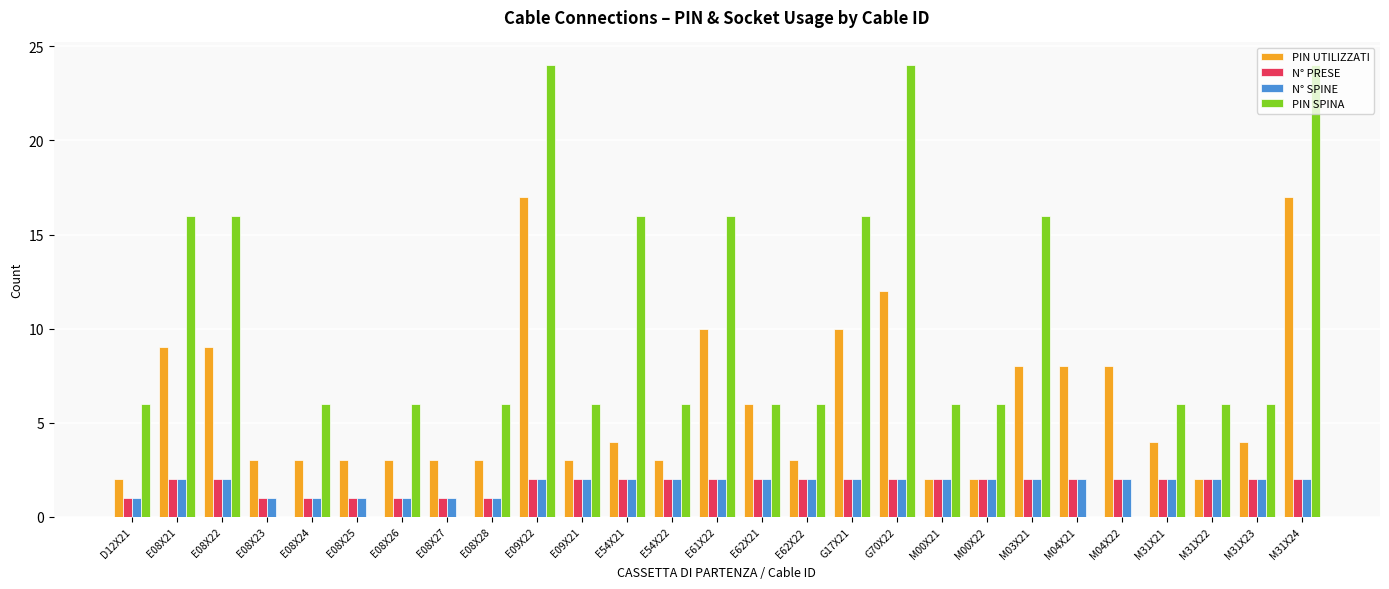

Reading left to right, list all the values displayed in this chart.

PIN UTILIZZATI: D12X21=2	E08X21=9	E08X22=9	E08X23=3	E08X24=3	E08X25=3	E08X26=3	E08X27=3	E08X28=3	E09X22=17	E09X21=3	E54X21=4	E54X22=3	E61X22=10	E62X21=6	E62X22=3	G17X21=10	G70X22=12	M00X21=2	M00X22=2	M03X21=8	M04X21=8	M04X22=8	M31X21=4	M31X22=2	M31X23=4	M31X24=17
N° PRESE: D12X21=1	E08X21=2	E08X22=2	E08X23=1	E08X24=1	E08X25=1	E08X26=1	E08X27=1	E08X28=1	E09X22=2	E09X21=2	E54X21=2	E54X22=2	E61X22=2	E62X21=2	E62X22=2	G17X21=2	G70X22=2	M00X21=2	M00X22=2	M03X21=2	M04X21=2	M04X22=2	M31X21=2	M31X22=2	M31X23=2	M31X24=2
N° SPINE: D12X21=1	E08X21=2	E08X22=2	E08X23=1	E08X24=1	E08X25=1	E08X26=1	E08X27=1	E08X28=1	E09X22=2	E09X21=2	E54X21=2	E54X22=2	E61X22=2	E62X21=2	E62X22=2	G17X21=2	G70X22=2	M00X21=2	M00X22=2	M03X21=2	M04X21=2	M04X22=2	M31X21=2	M31X22=2	M31X23=2	M31X24=2
PIN SPINA: D12X21=6	E08X21=16	E08X22=16	E08X23=0	E08X24=6	E08X25=0	E08X26=6	E08X27=0	E08X28=6	E09X22=24	E09X21=6	E54X21=16	E54X22=6	E61X22=16	E62X21=6	E62X22=6	G17X21=16	G70X22=24	M00X21=6	M00X22=6	M03X21=16	M04X21=0	M04X22=0	M31X21=6	M31X22=6	M31X23=6	M31X24=24